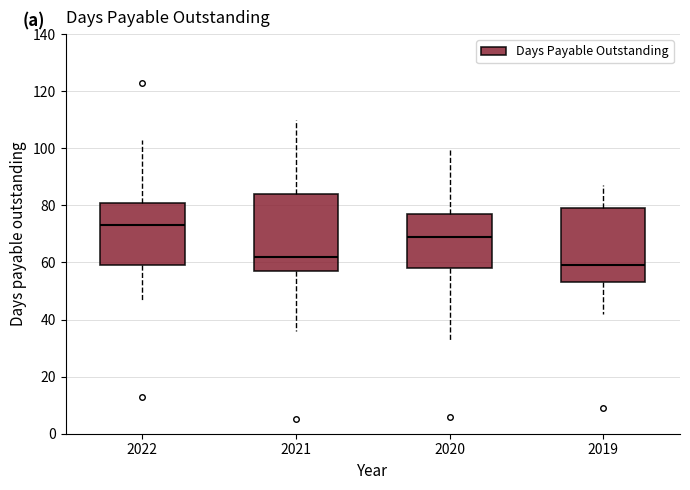

Where does the upper whisker of the box at x = 2021 end on the y-axis? The values are not printed on the chart, so give them approximately, as read against the axis.

110